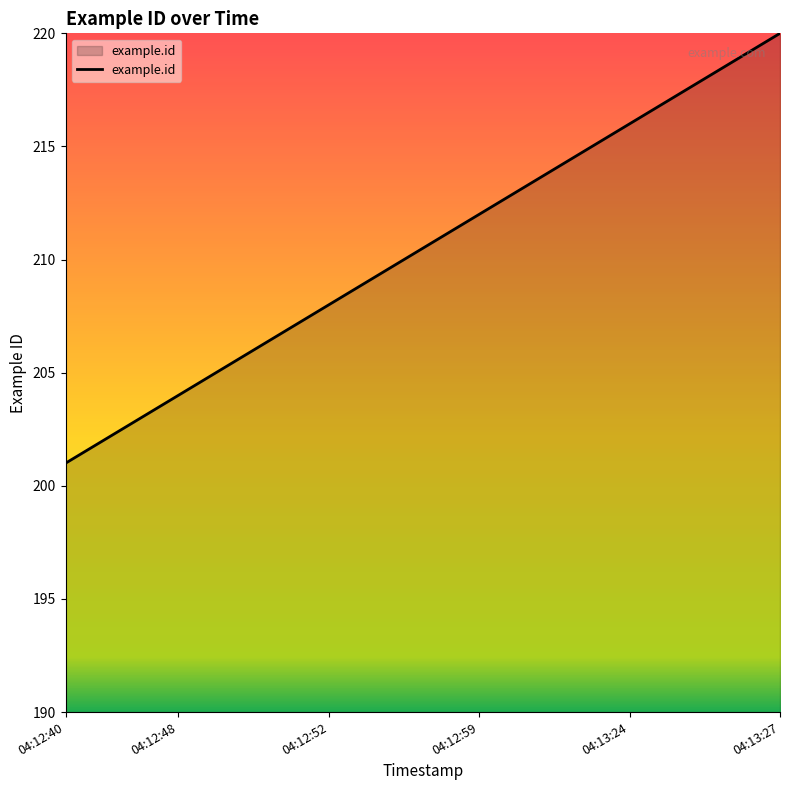

What is the maximum value shown in the chart?

220